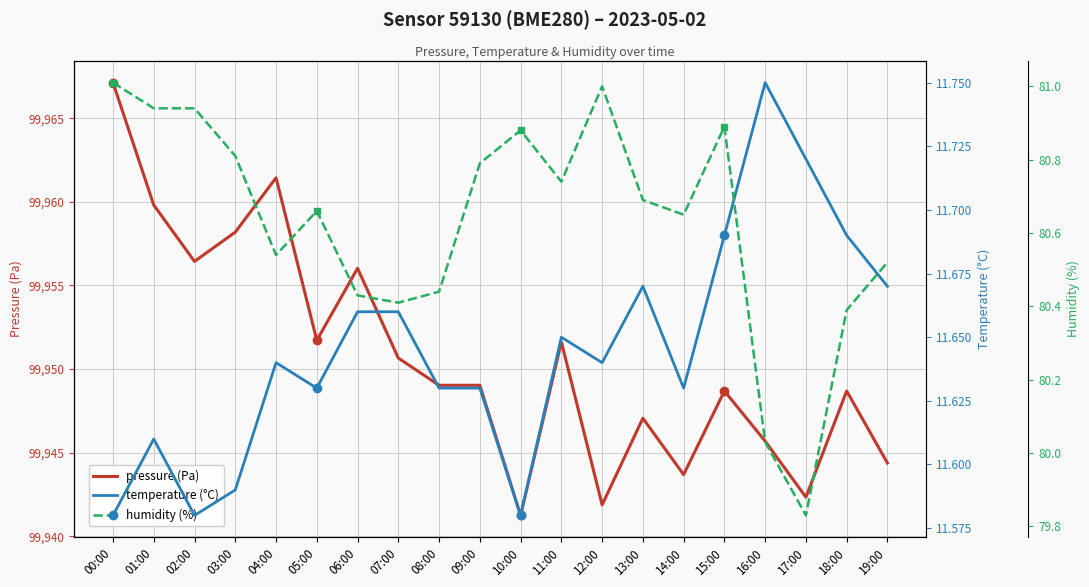

Which series has the widest spread of values?

pressure (Pa)